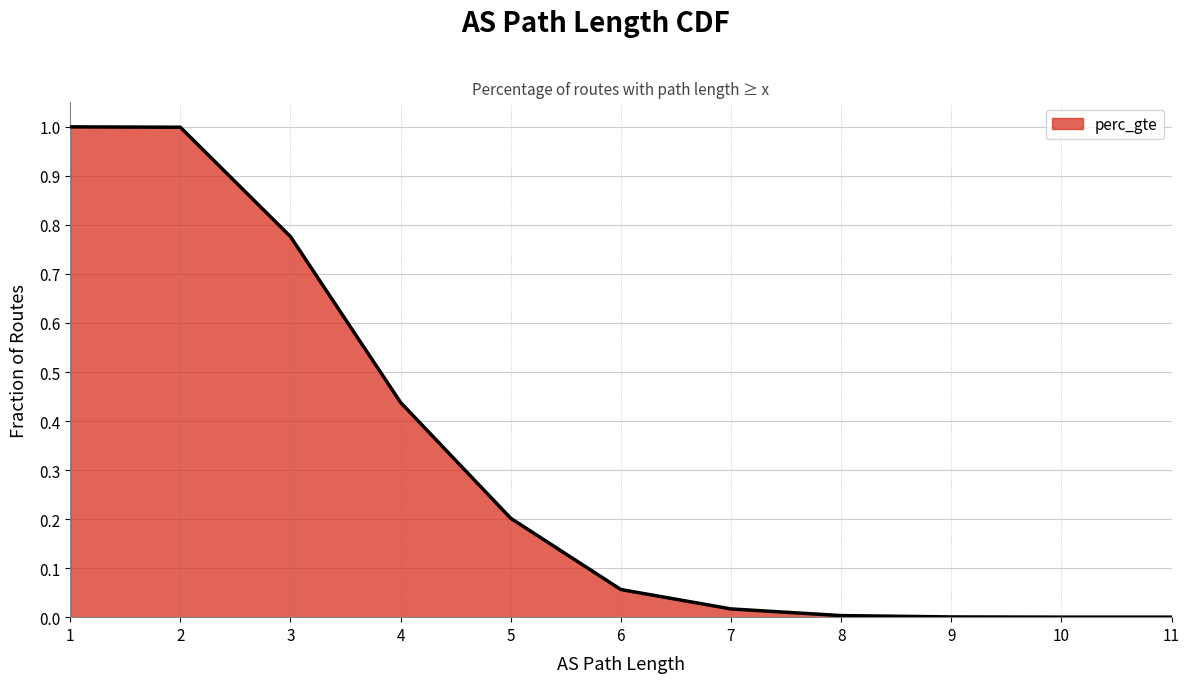

How many values exceed 0?

11